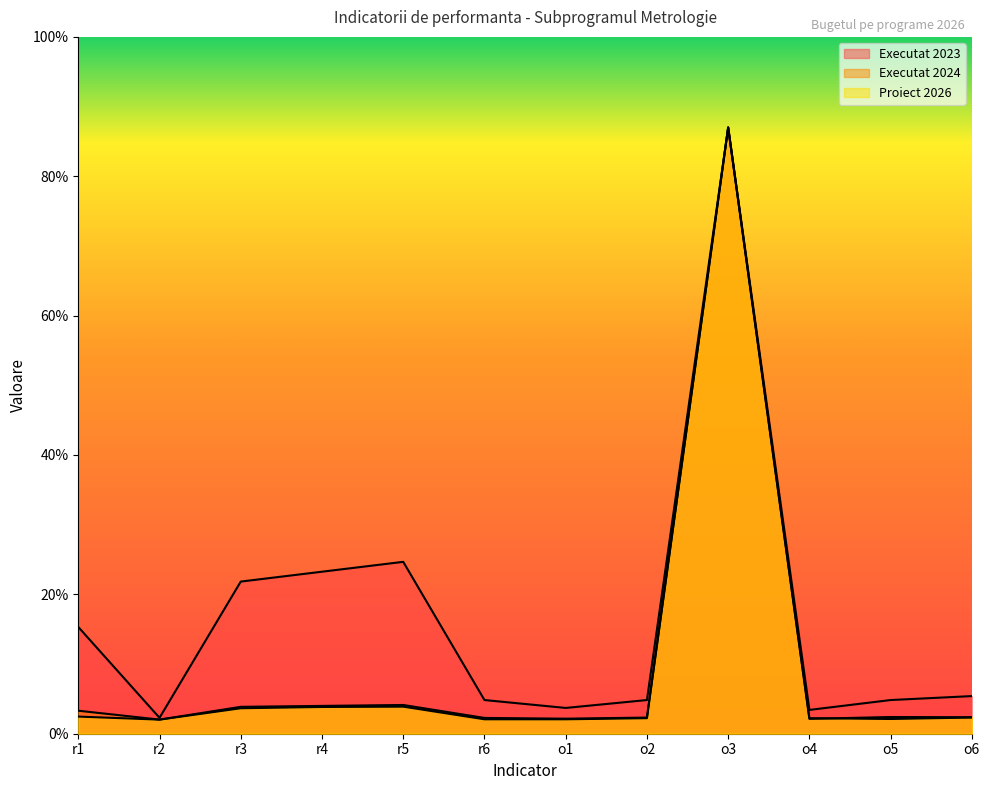

The value of Executat 2024 at r5 is 2.3. True or false?

False